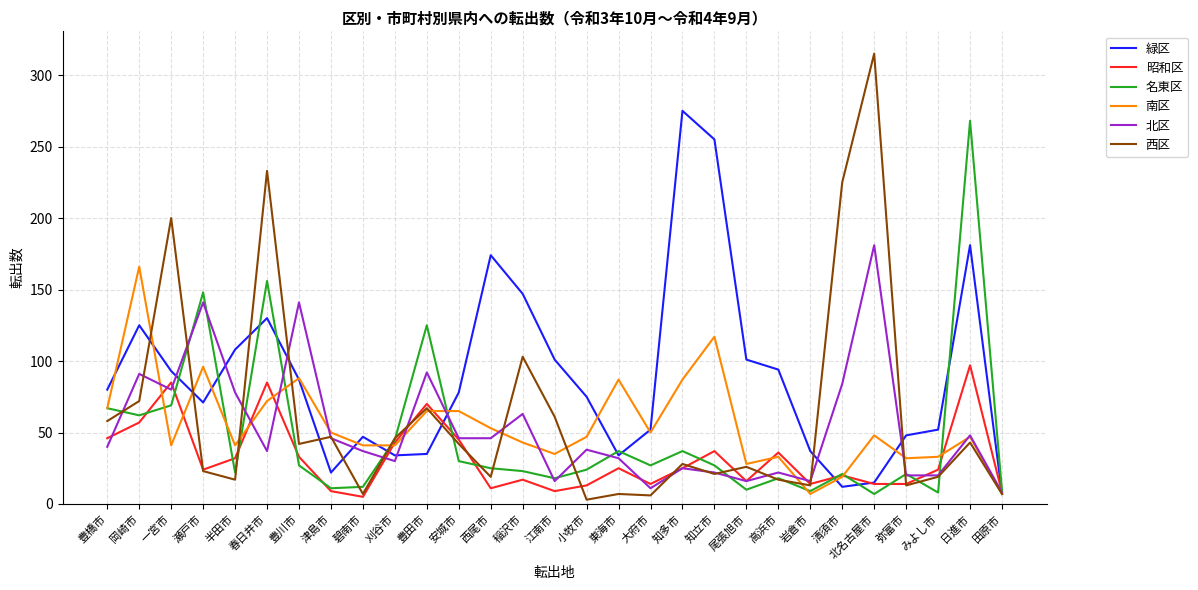

Which category has the highest value across all series?

北名古屋市